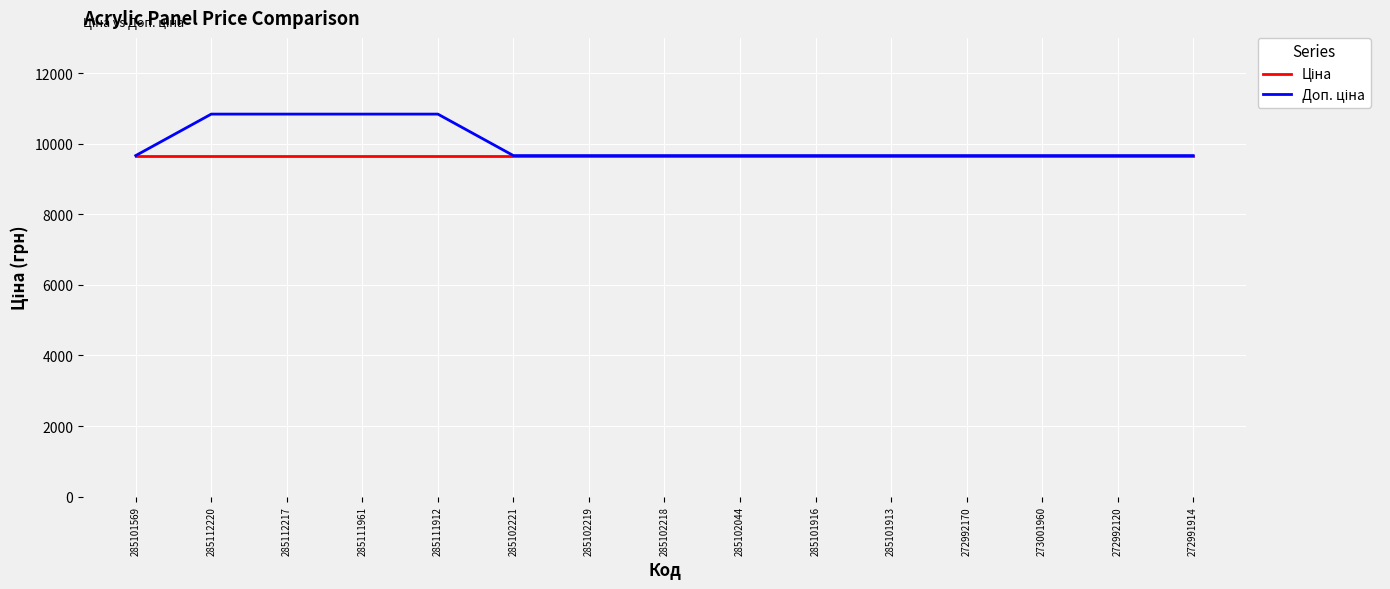

What is the minimum value shown in the chart?

9664.7